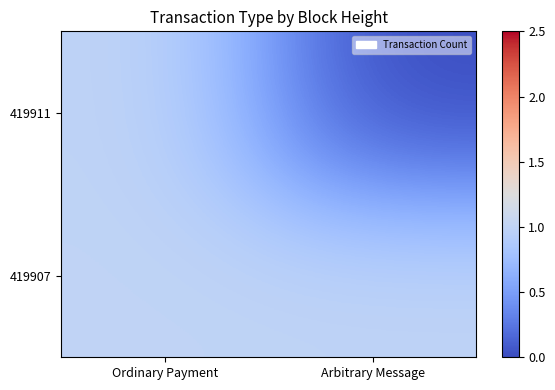

Rank the series by their average value, from highest to lowest.

419907, 419911